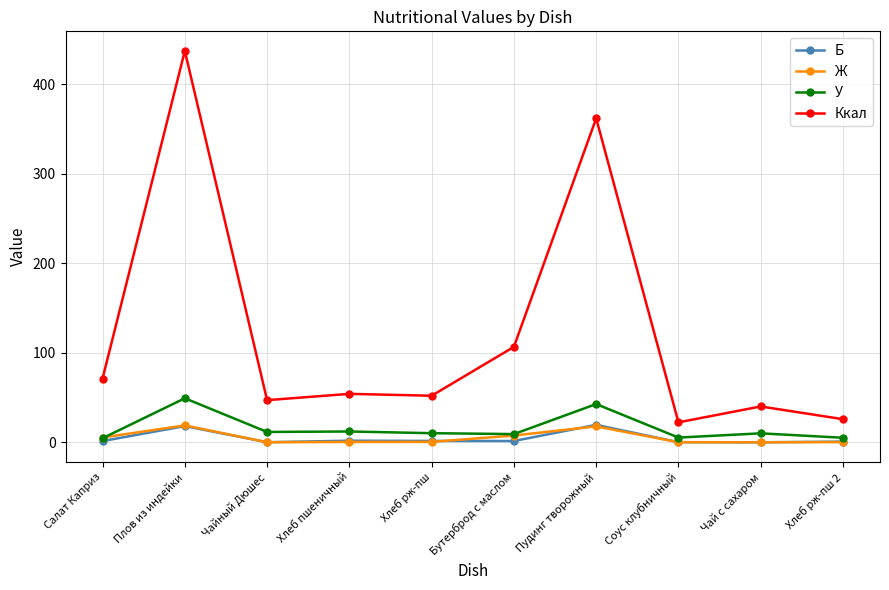

How many values in the Ккал series exceed 54?

5